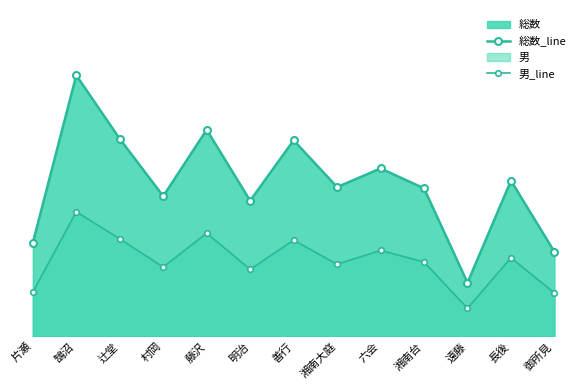

Does the chart have visible grid lines?

No